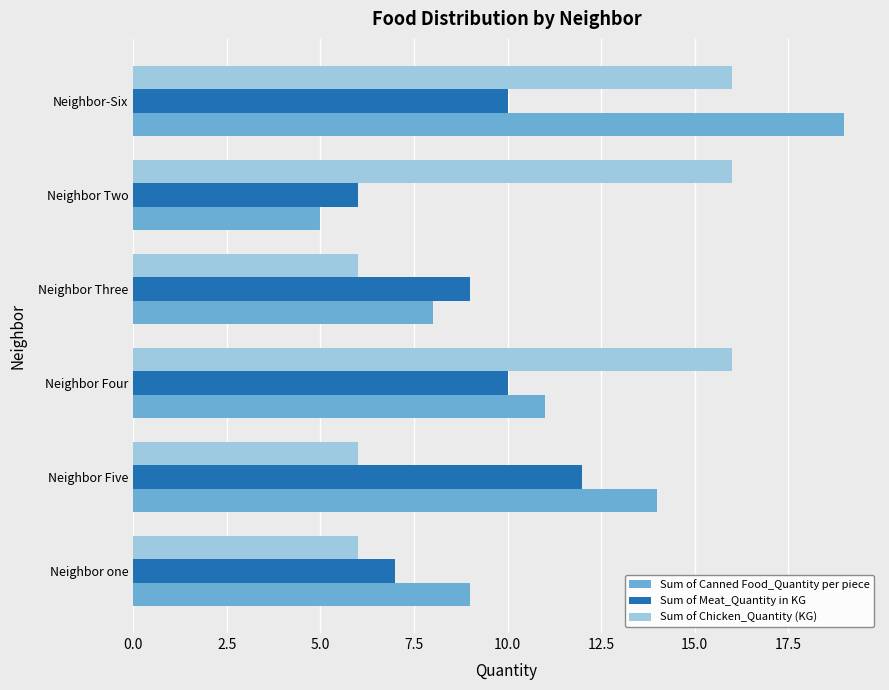

At Neighbor Four, list the series in order from largest to smallest.

Sum of Chicken_Quantity (KG), Sum of Canned Food_Quantity per piece, Sum of Meat_Quantity in KG